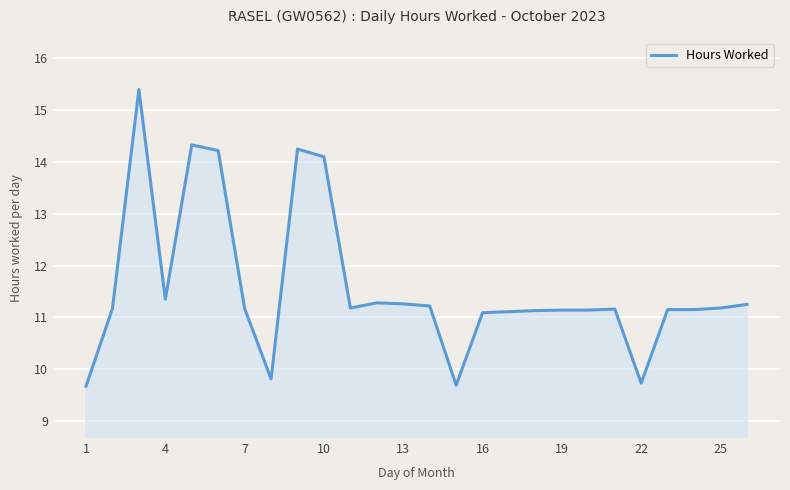

What is the smallest value displayed?

9.7